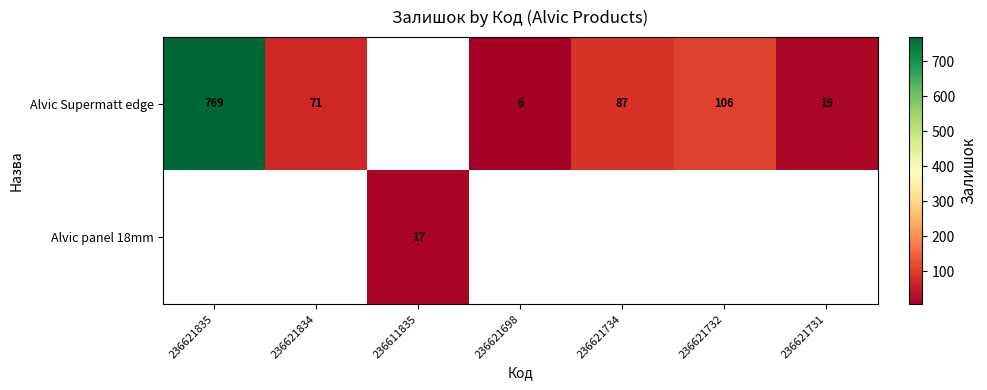

What is the maximum value shown in the chart?

769.0